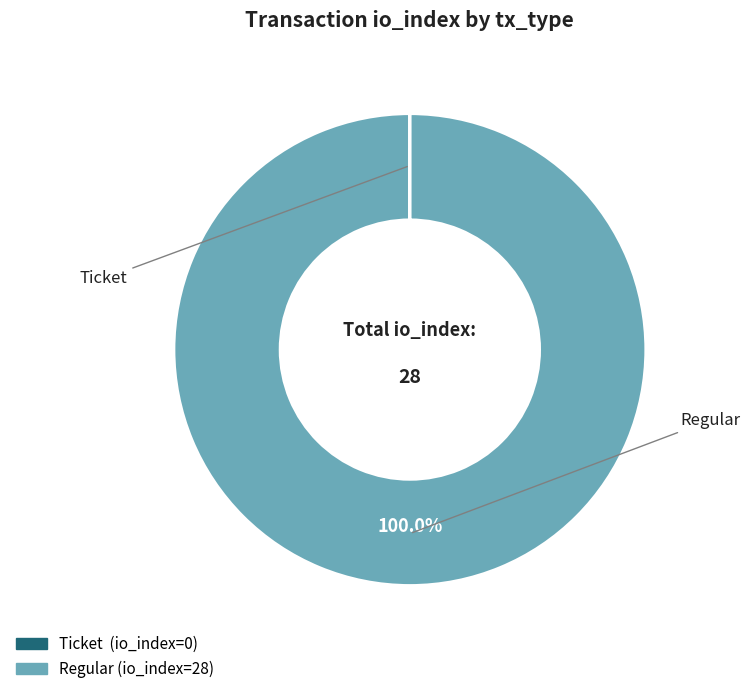

Is there any slice that represents more than half of the pie?

Yes